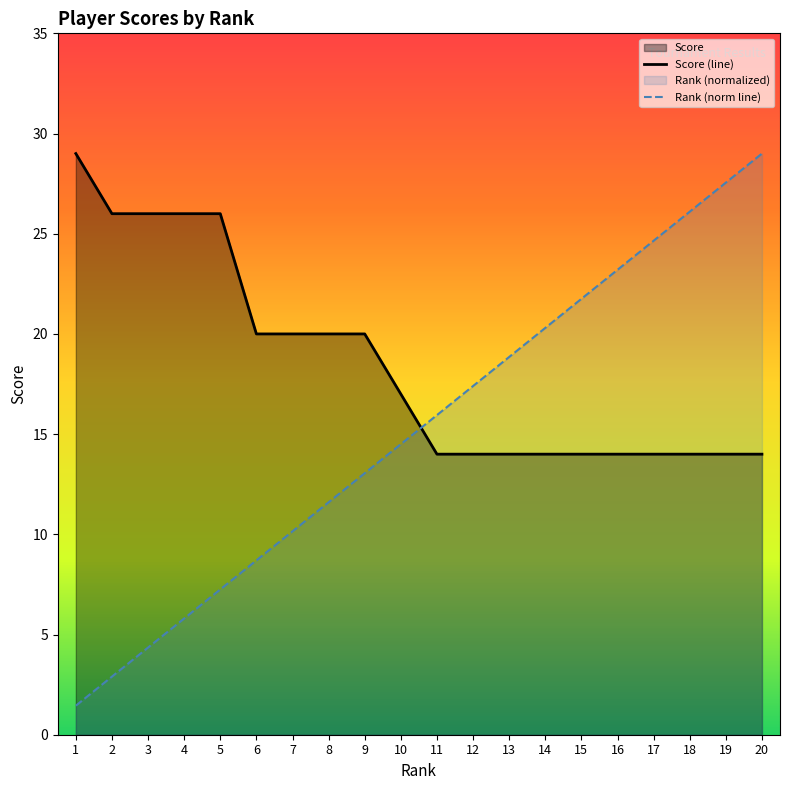

At 12, list the series in order from smallest to largest.

Score (line), Rank (norm line)